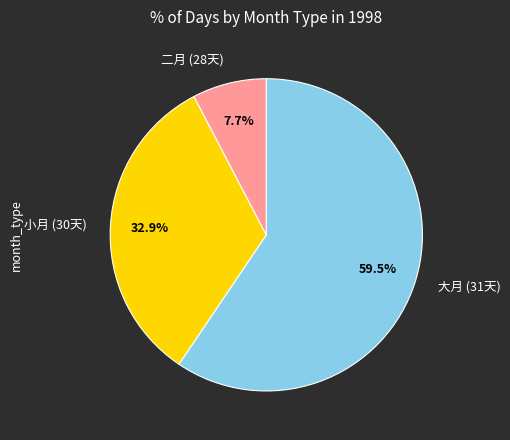

Is there a majority slice in this chart?

Yes